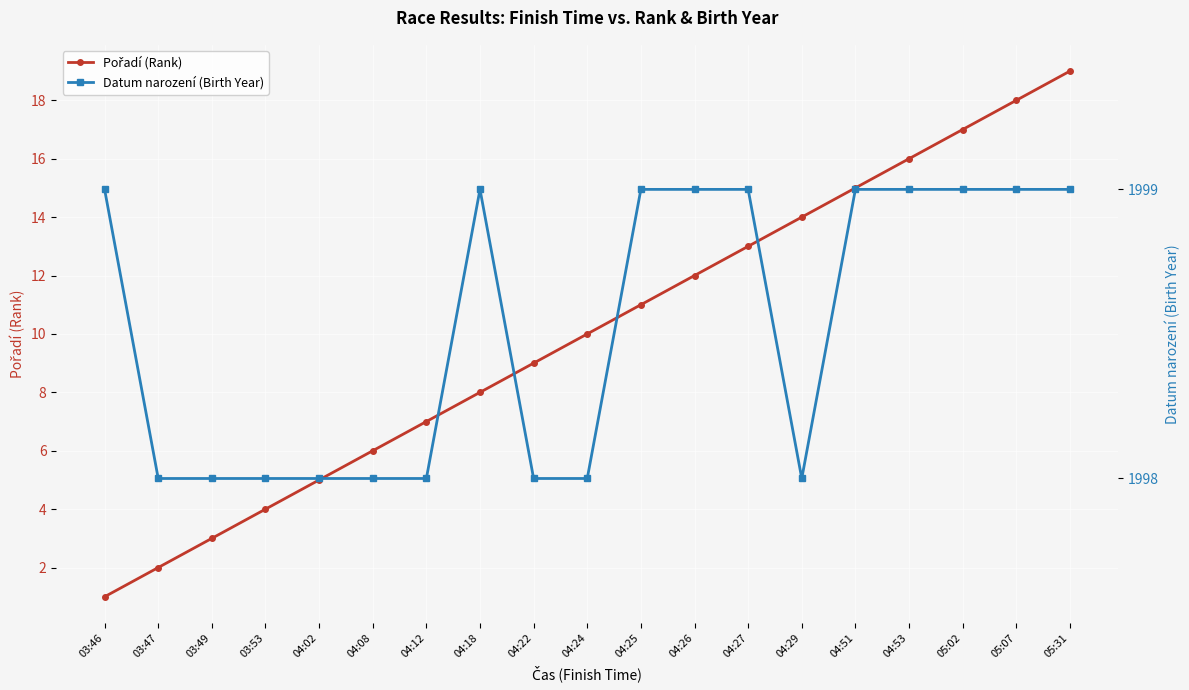

At which category is the sum across all series the highest?

05:31